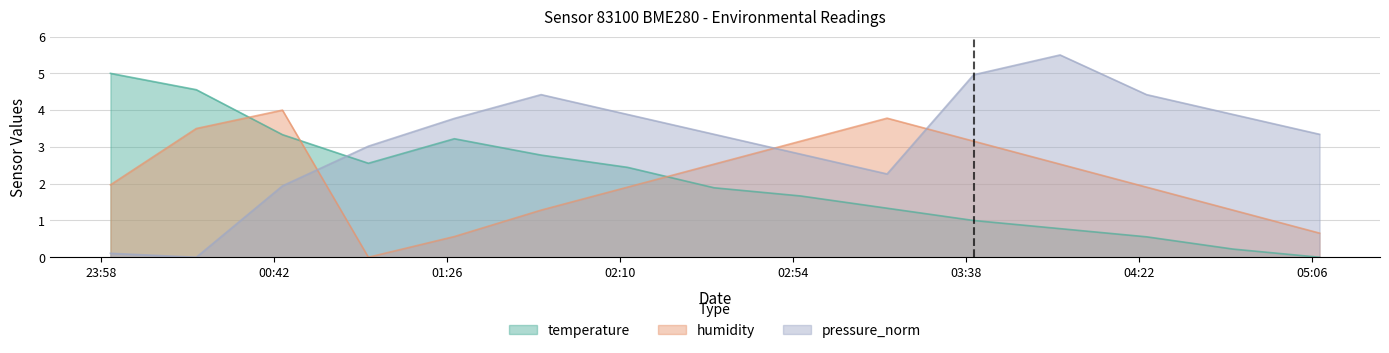

At 2023-12-28T01:50:00, list the series in order from largest to smallest.

pressure_norm, temperature, humidity